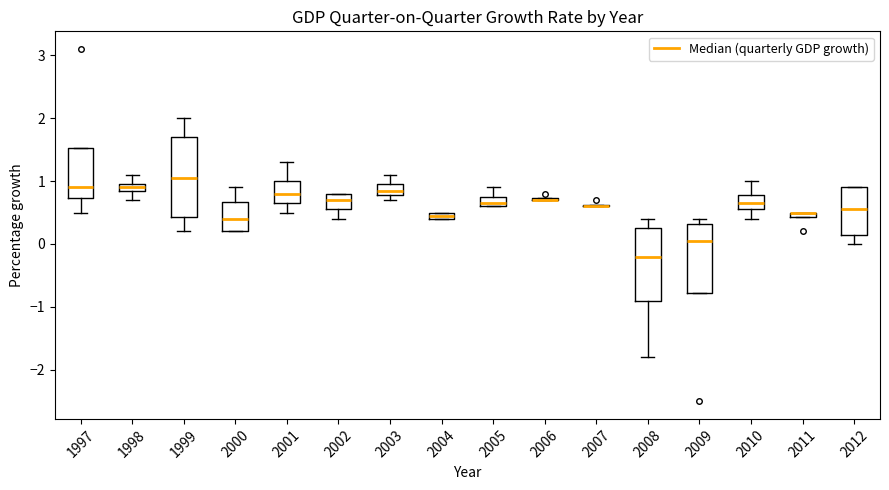

Which box is the tallest, from its lower edge to its upper edge?

1999